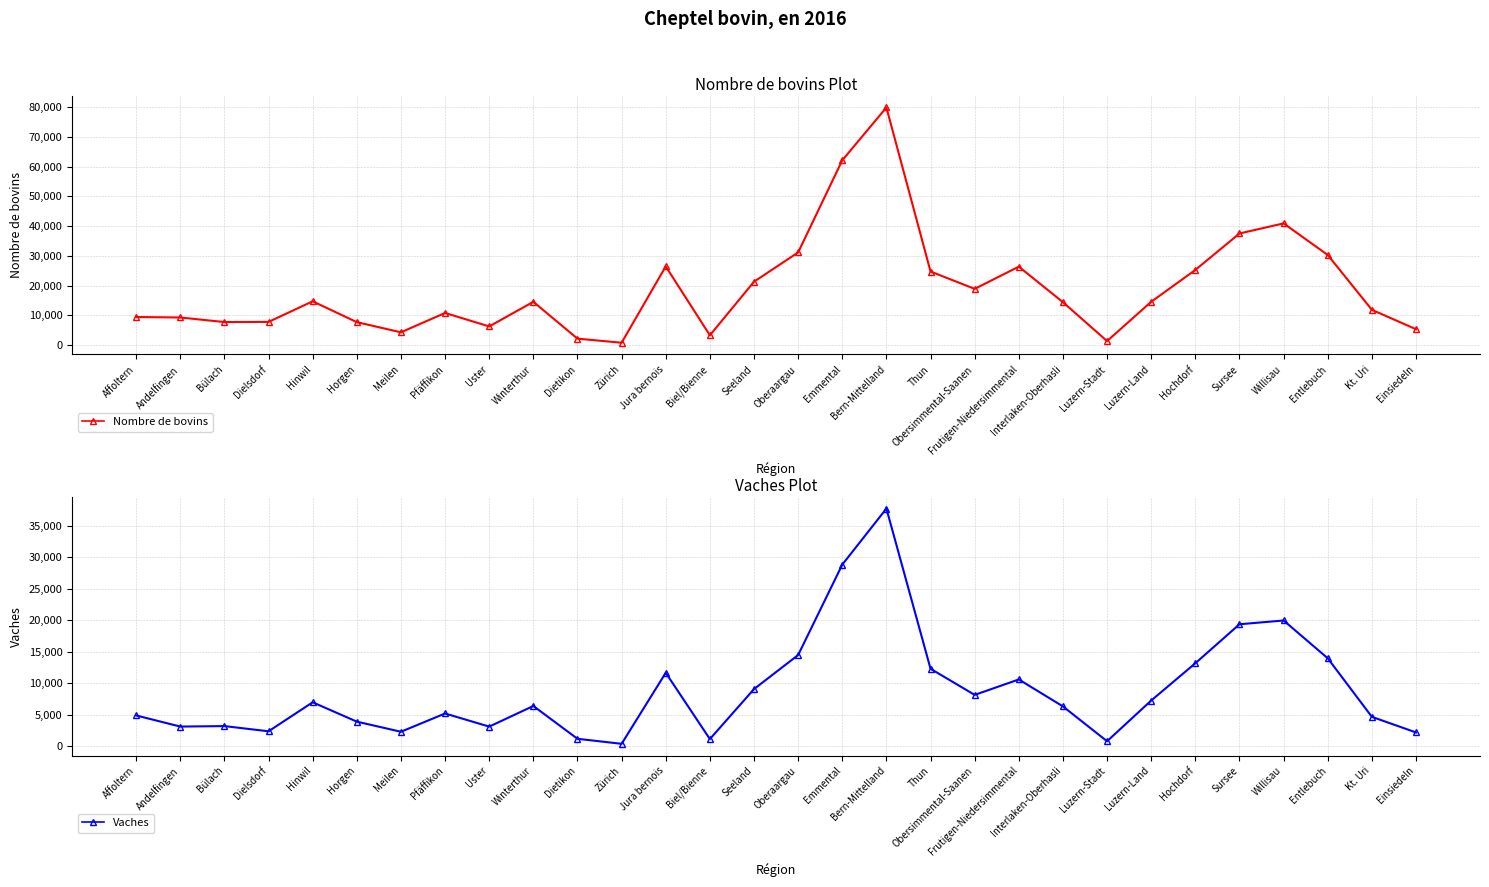

What is the label of the 4th point from the left?

Dielsdorf